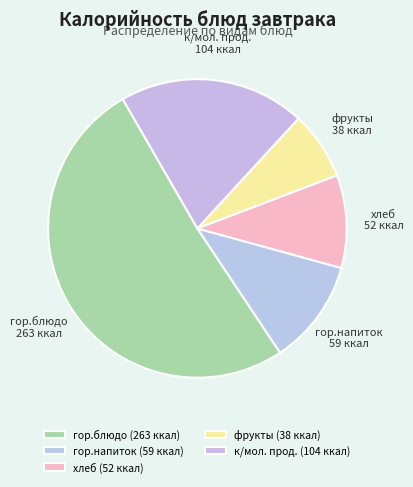

Count the number of slices in the pie.

5